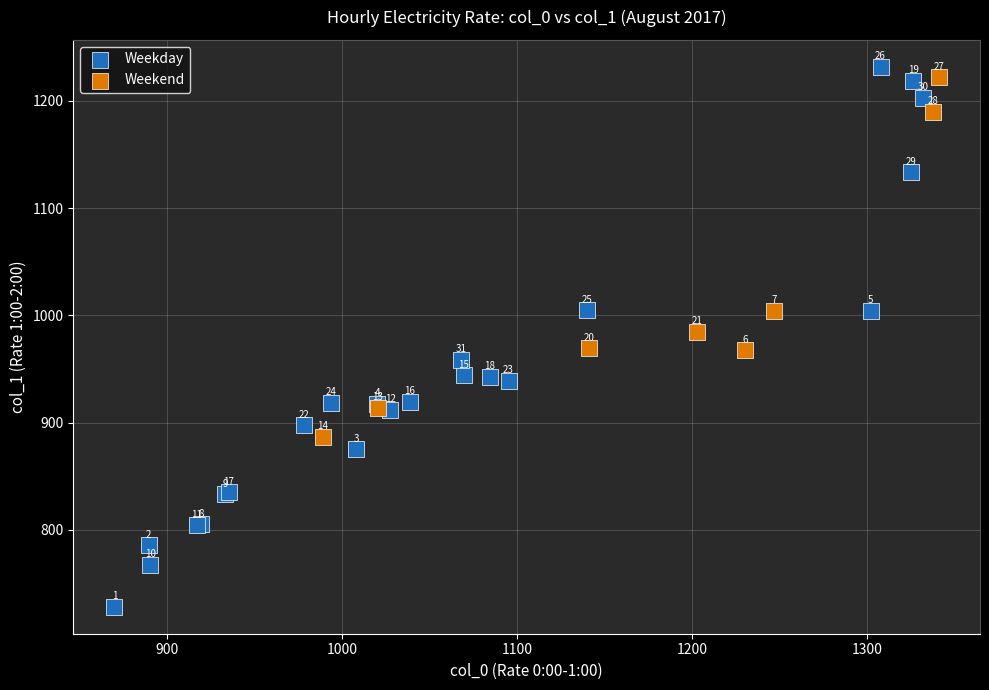

Which series contains the highest Y value?

Weekday